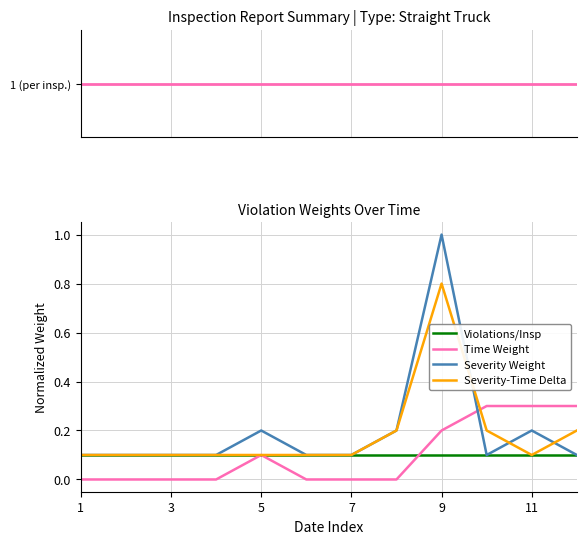

The value of Severity-Time Delta at 7 is 0.1. True or false?

True